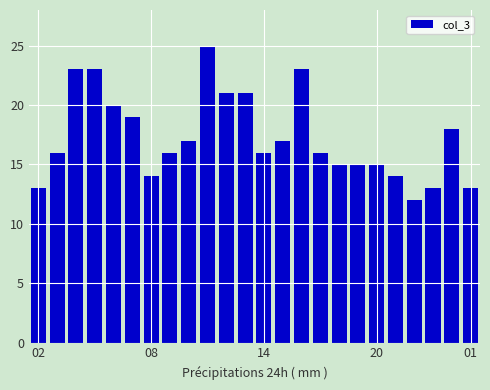

What is the average value?

17